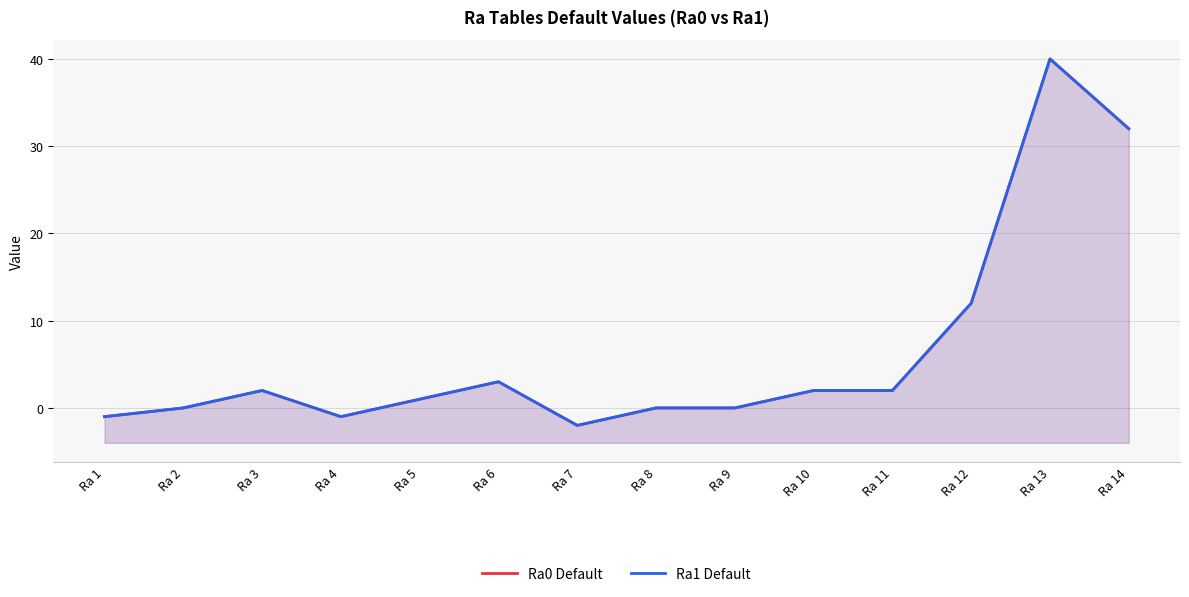

How many lines are shown in the chart?

2